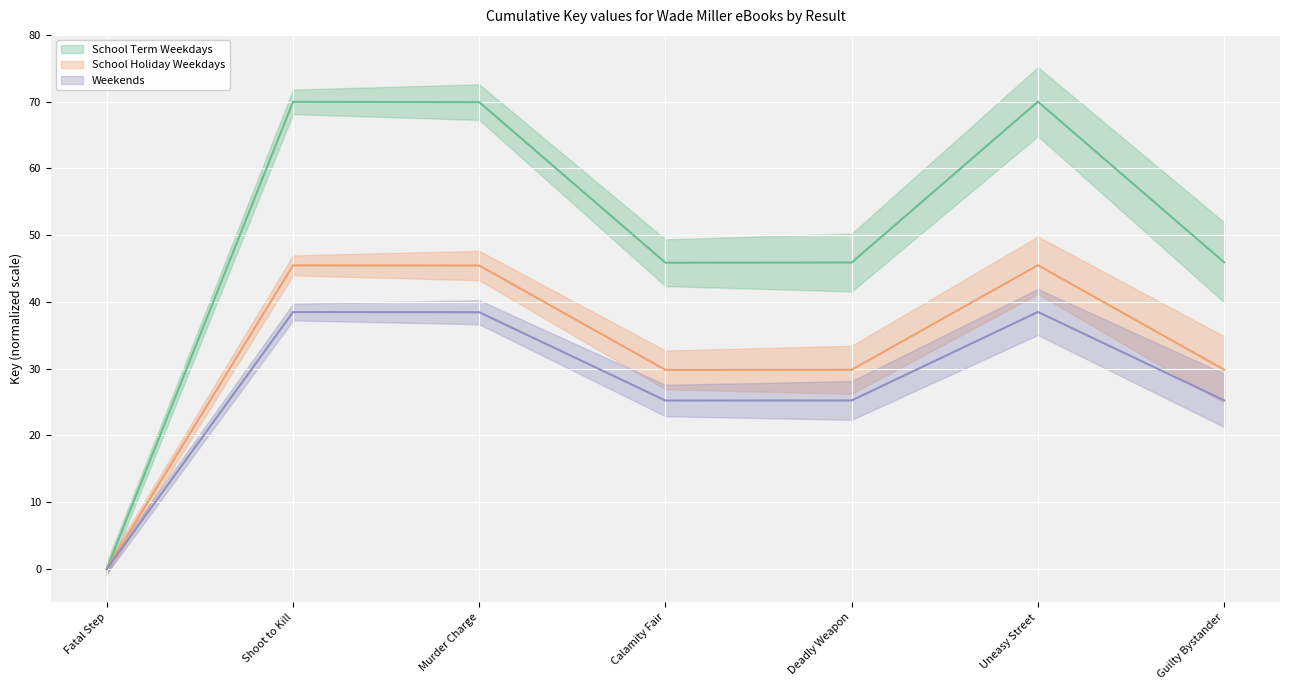

Which category has the lowest value across all series?

Fatal Step